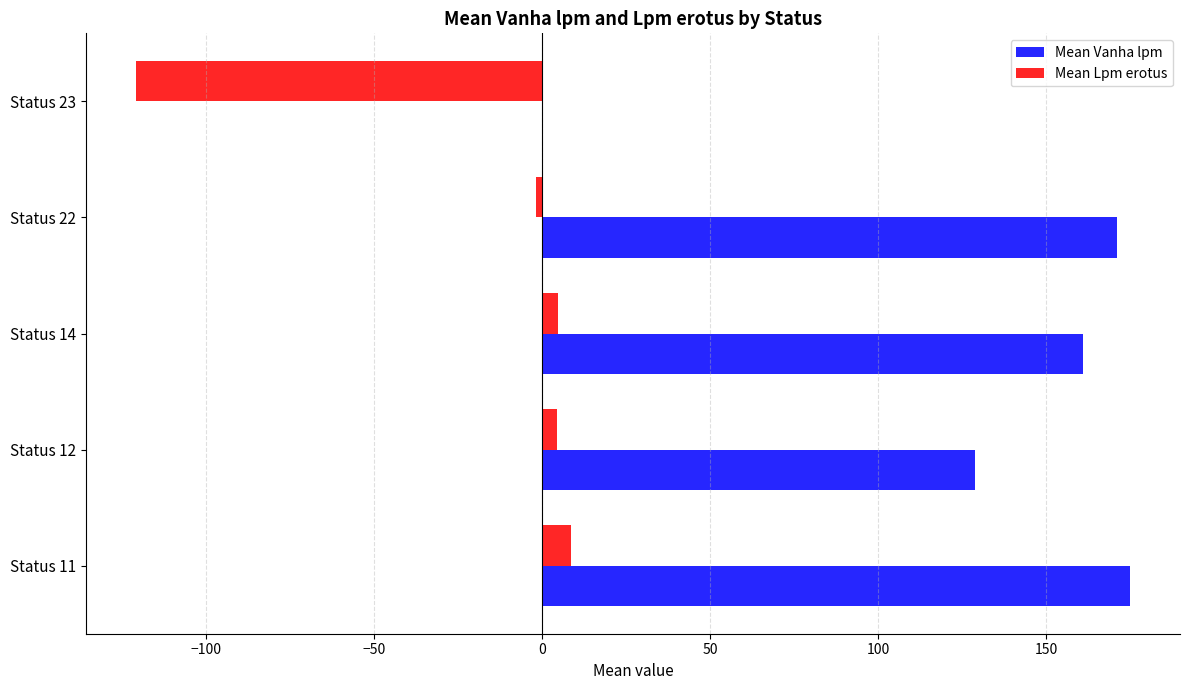

What is the total value across all series at Status 23?

-121.0